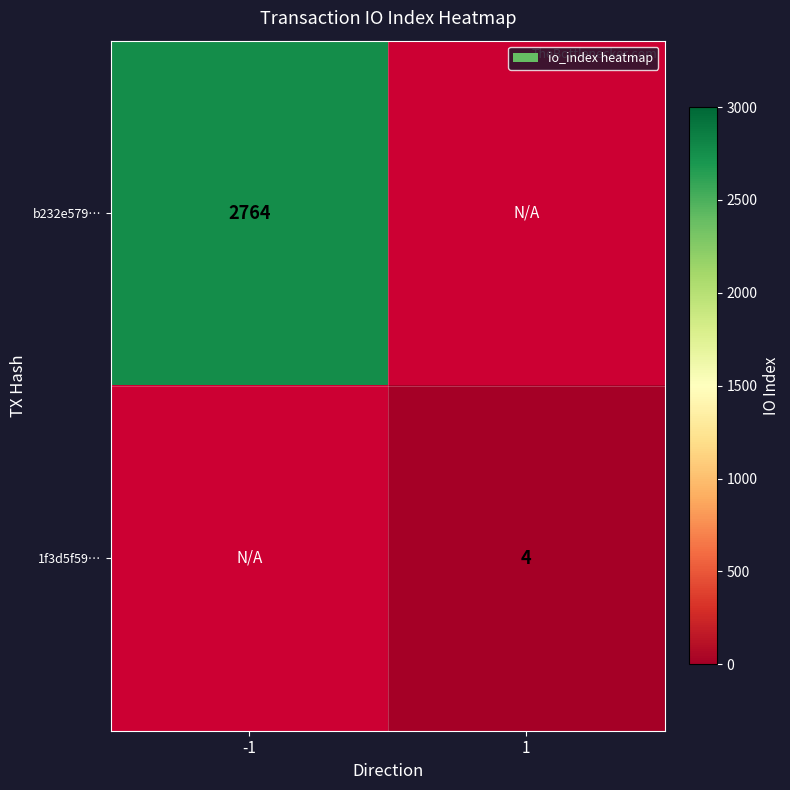

Which label corresponds to the largest value in the chart?

-1